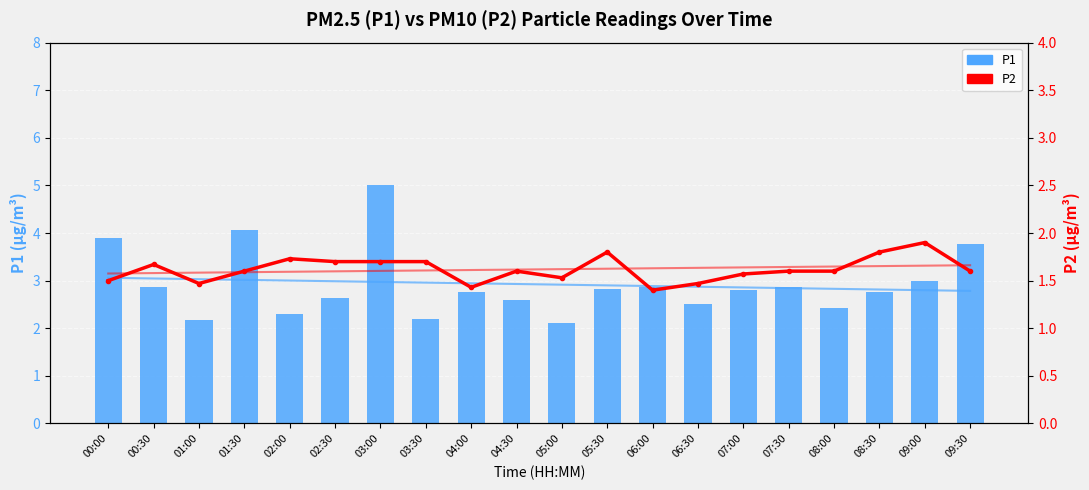

Which series has the largest range (max minus min)?

P1